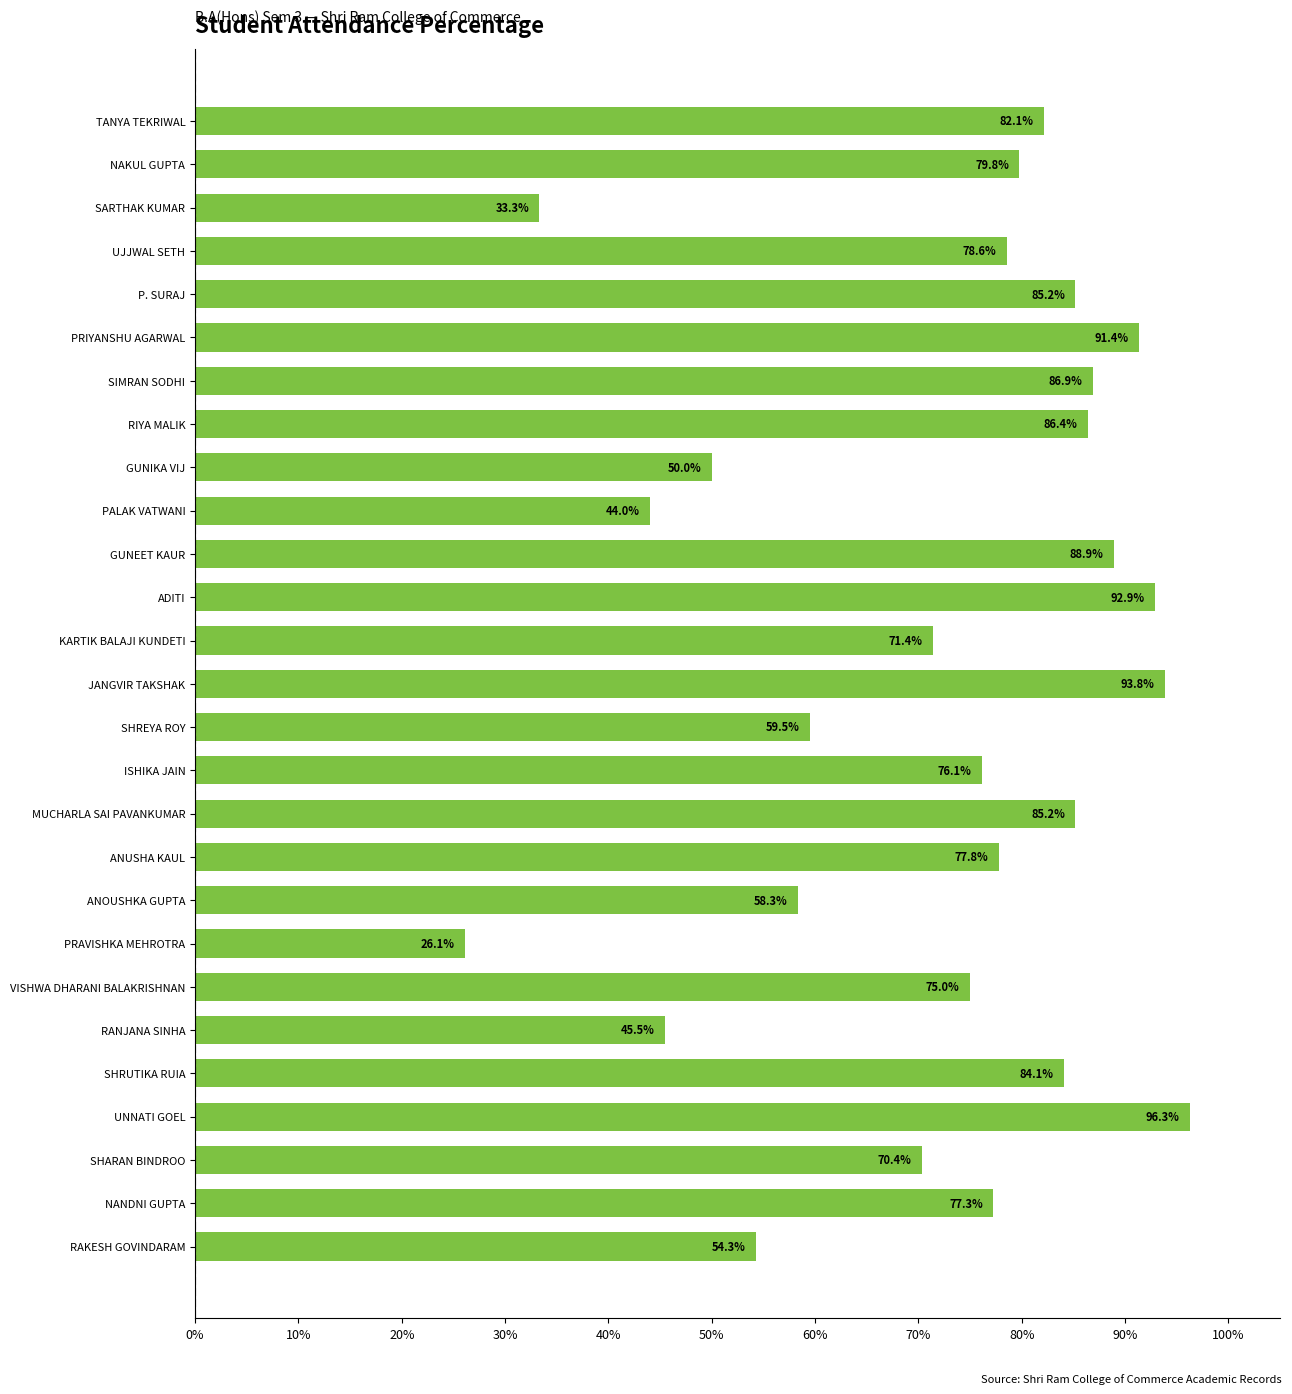

What is the difference between the second highest and second lowest values?

60.5